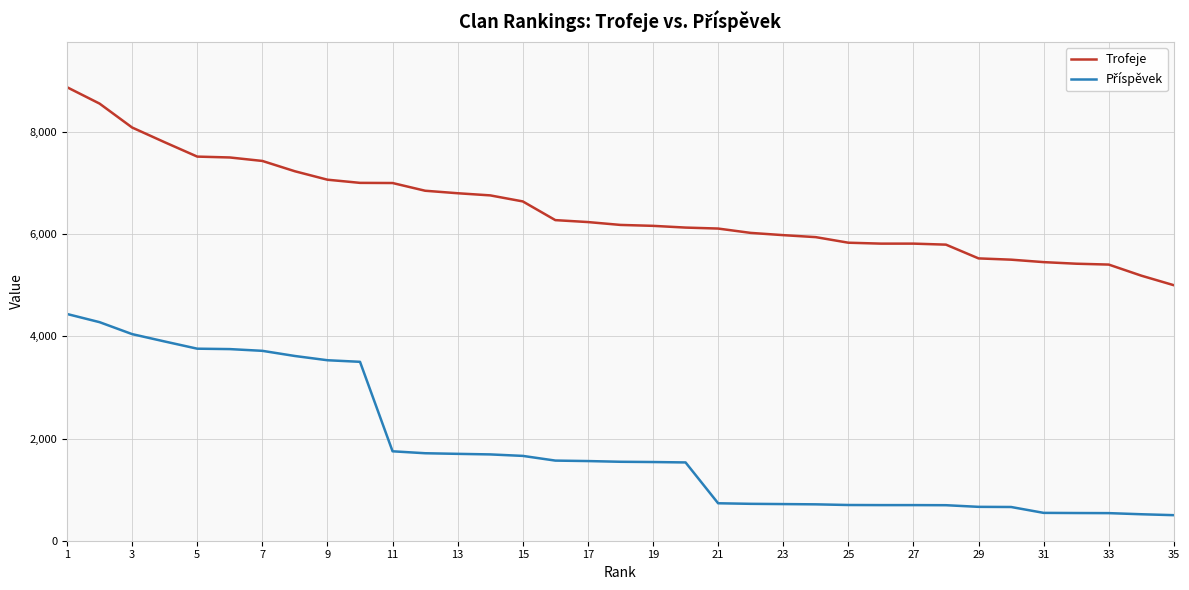

What is the maximum value shown in the chart?

8875